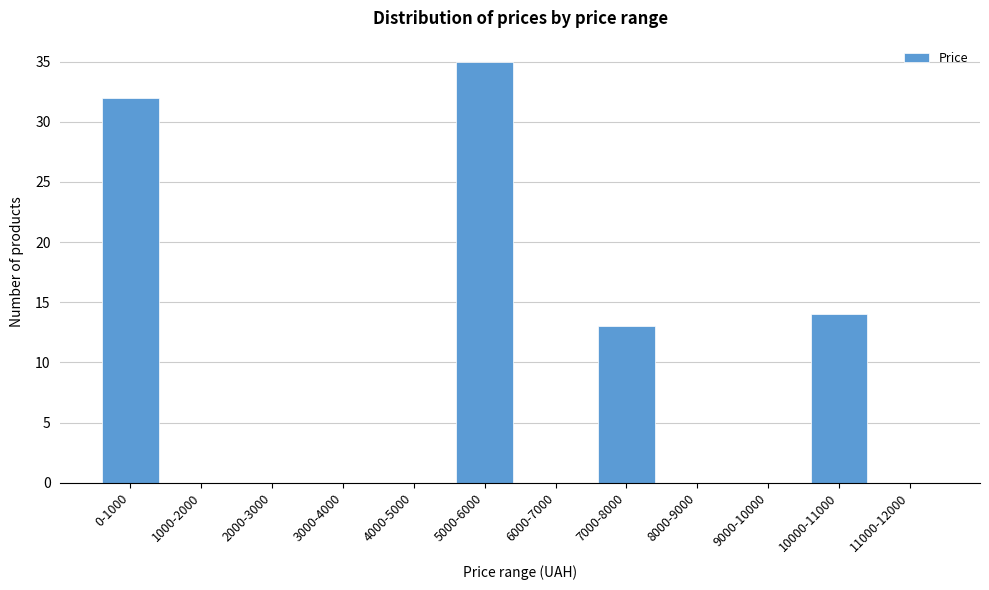

Reading right to left, transcribe all the data shown in this chart.

11000-12000=0	10000-11000=14	9000-10000=0	8000-9000=0	7000-8000=13	6000-7000=0	5000-6000=35	4000-5000=0	3000-4000=0	2000-3000=0	1000-2000=0	0-1000=32